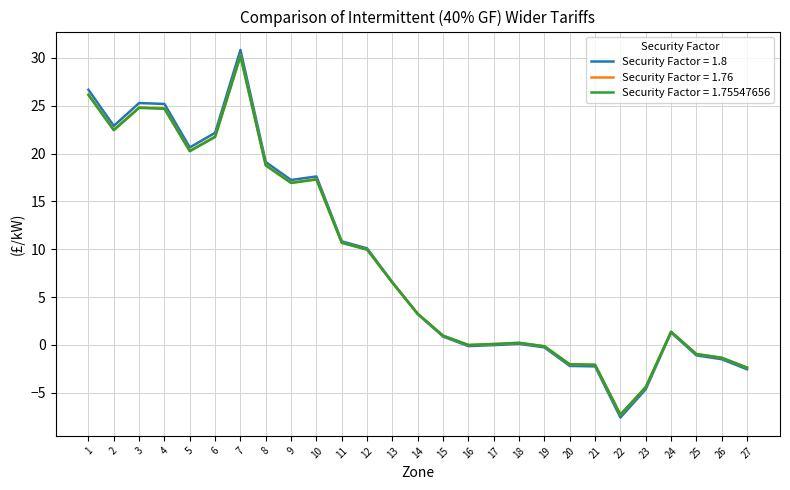

How many distinct data groups are displayed?

3